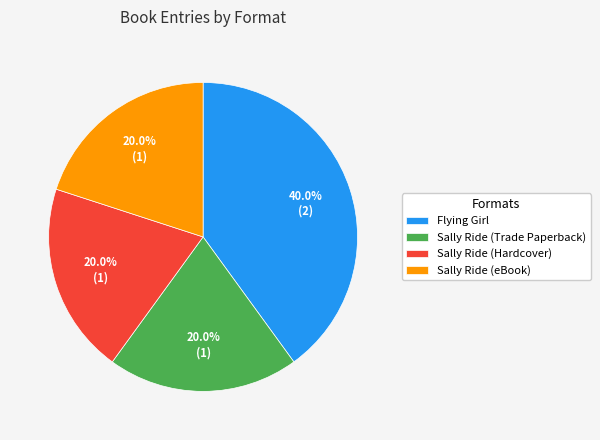

Count the number of slices in the pie.

4